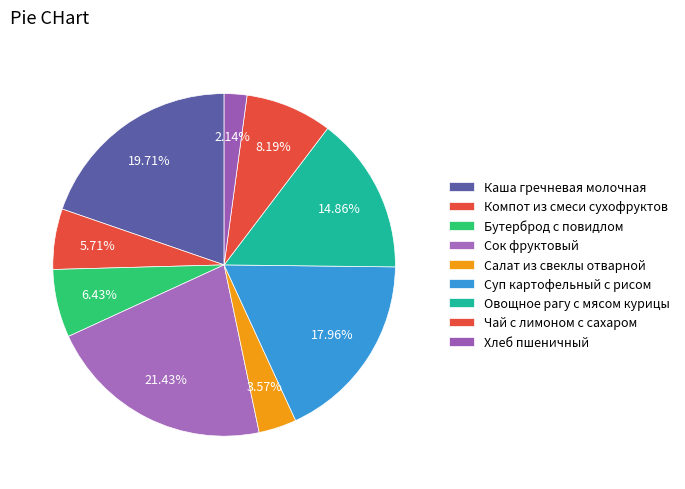

True or false: Чай с лимоном с сахаром accounts for 8% of the total.

True